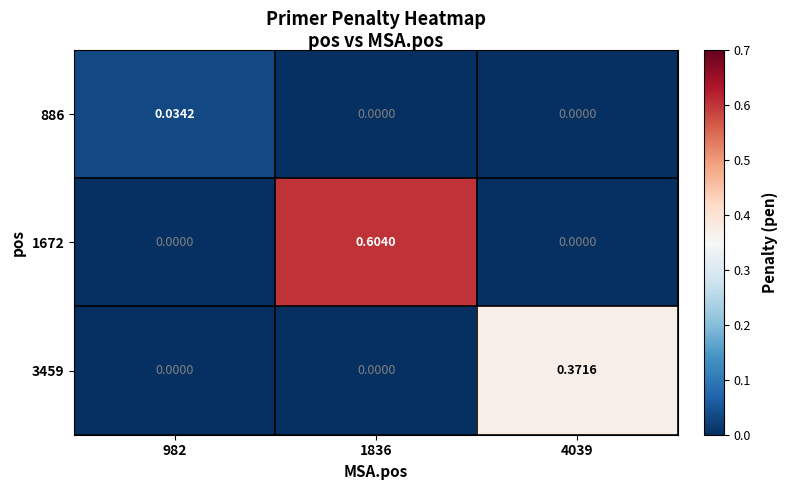

Is the value of 886 at 982 greater than the value of 1672 at 4039?

Yes